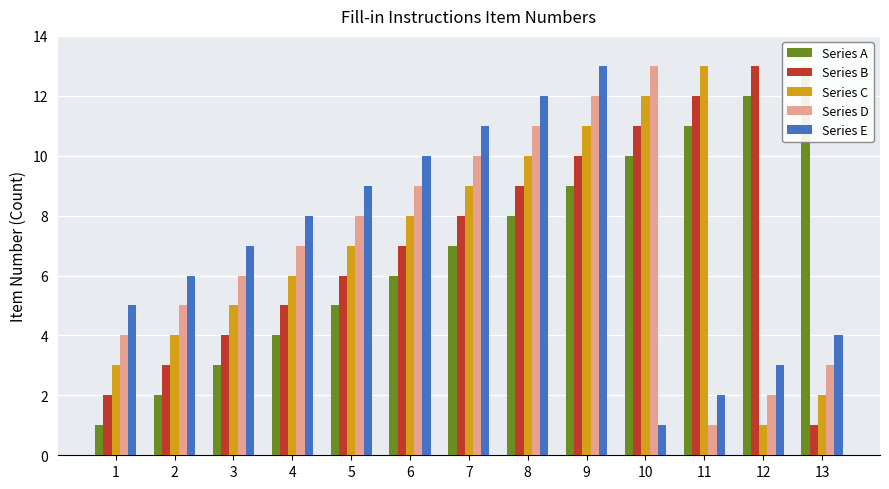

Count the number of data series in this chart.

5